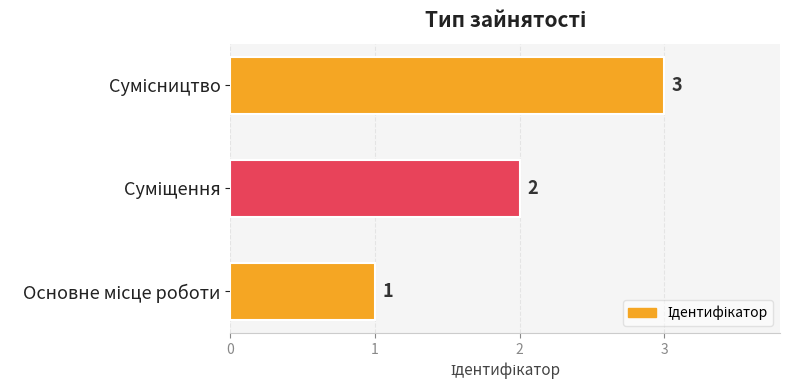

How many values are between 1 and 3?

3